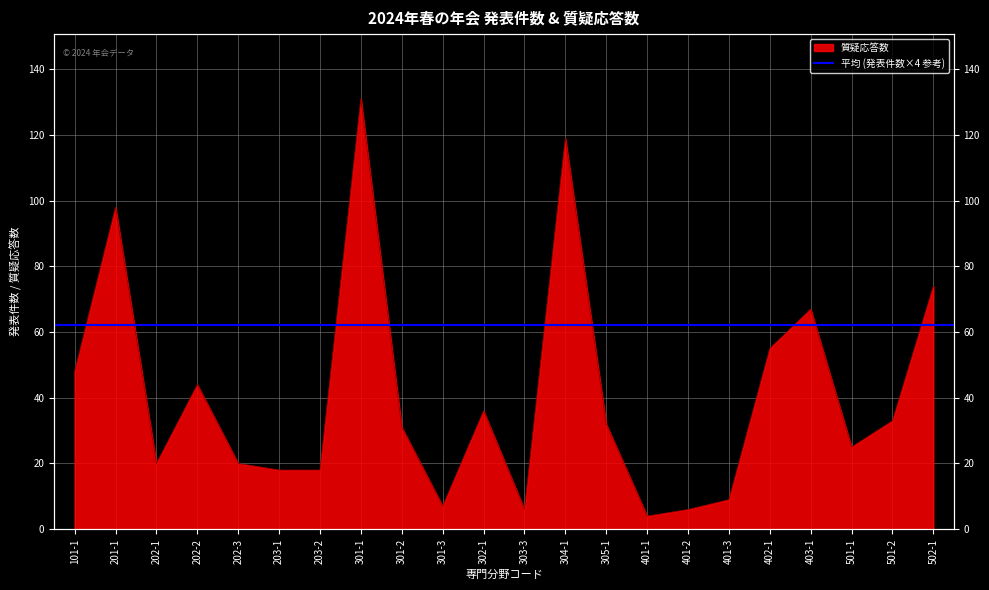

What is the sum of the values at 303-3 and 301-3?

13